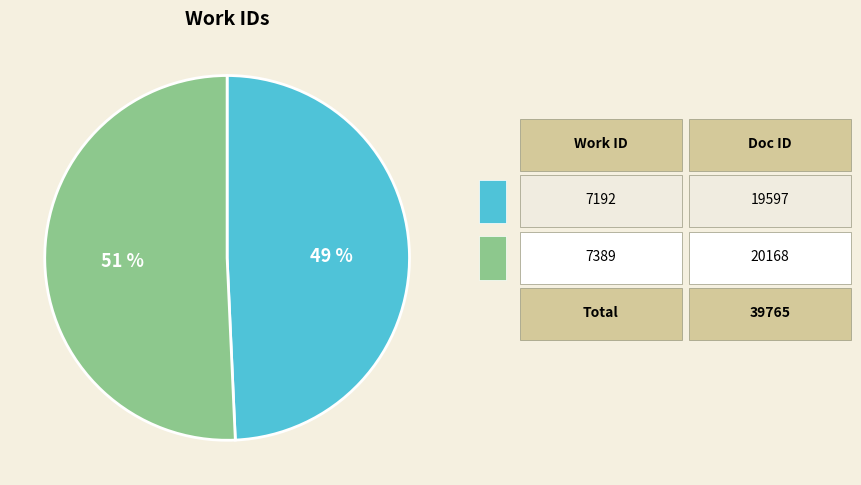

To the nearest percent, what is the average slice percentage?

50%